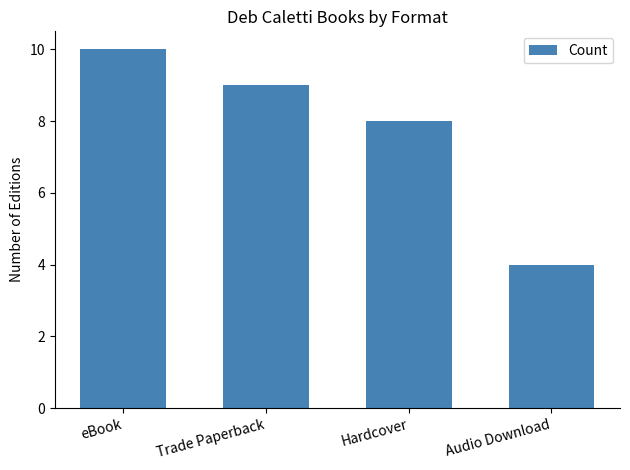

What is the label of the 4th bar from the left?

Audio Download